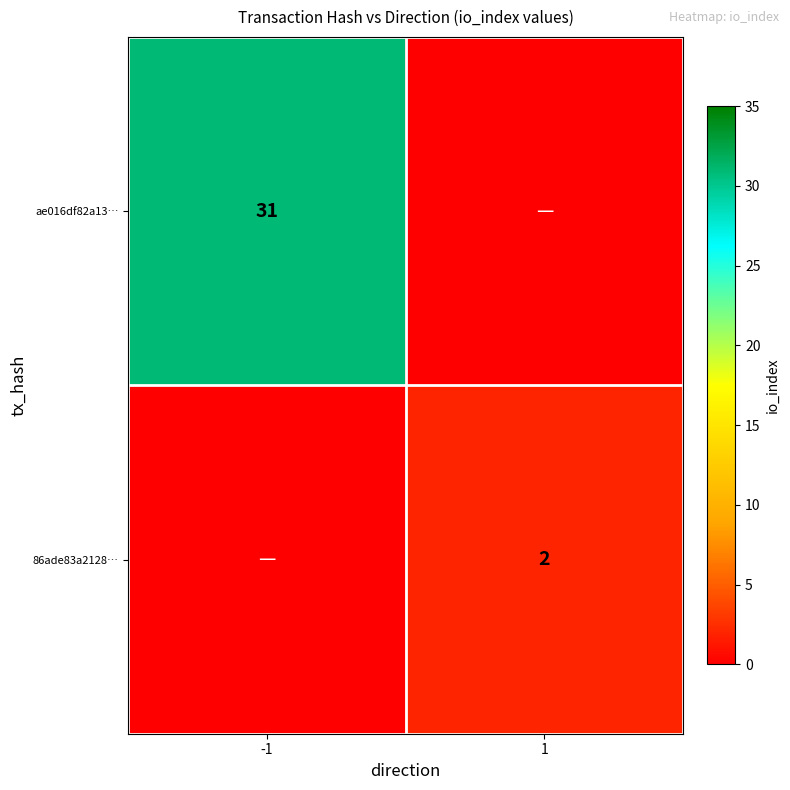

Is it true that 86ade83a2128… equals 0.0 at -1?

True